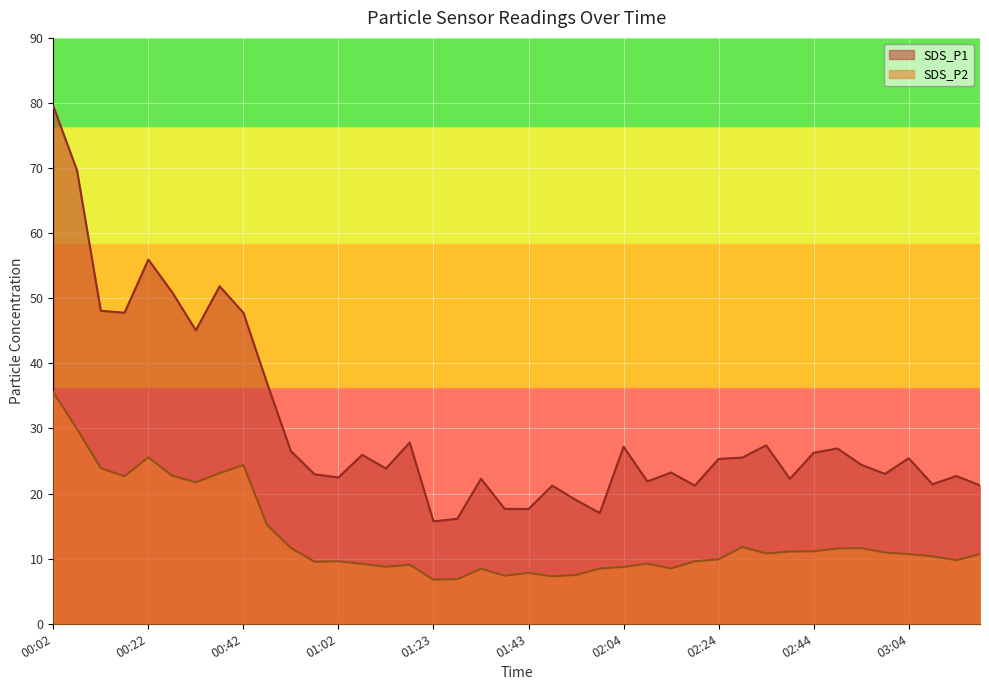

True or false: SDS_P2 and SDS_P1 cross at least once.

False